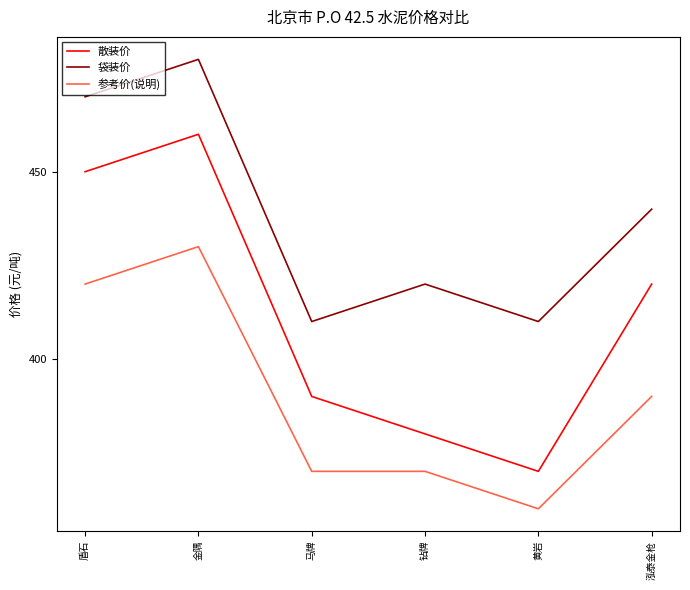

Count the number of data series in this chart.

3